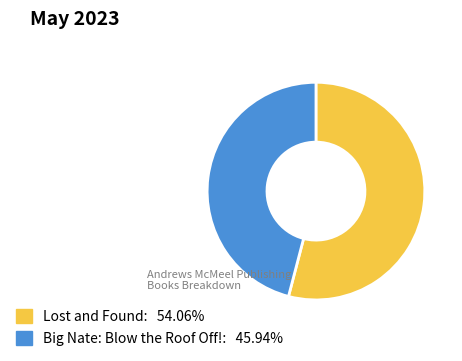

Is Lost and Found the majority of the pie?

Yes